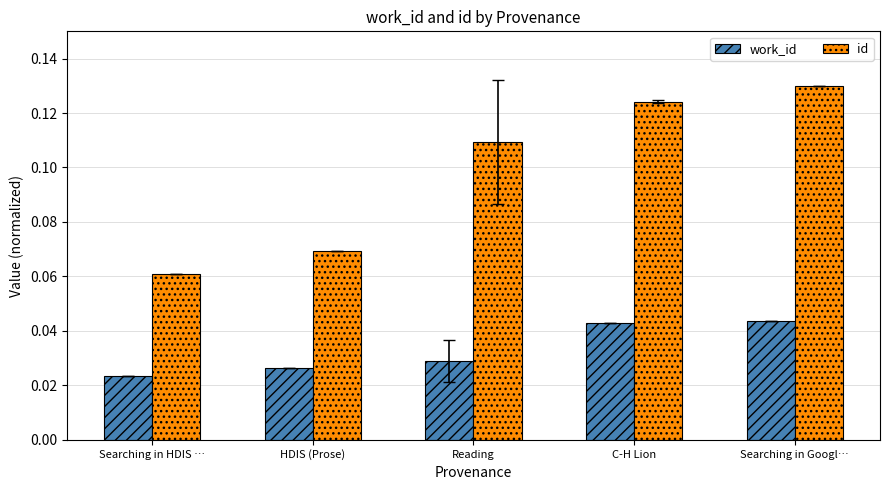

Is the value of work_id at Reading greater than the value of id at Searching in HDIS …?

No